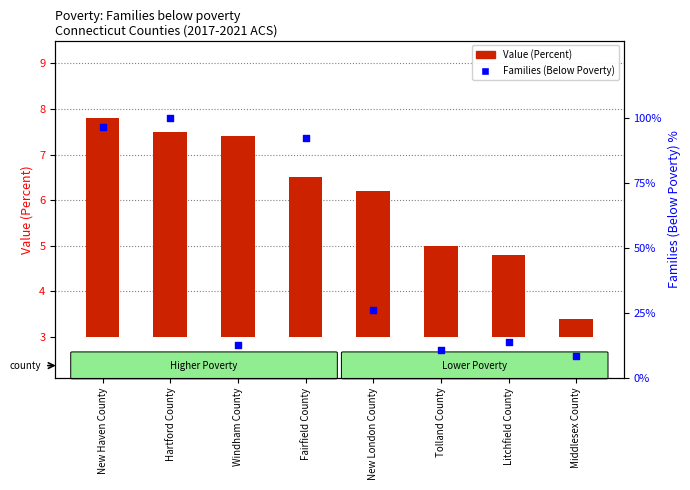

Which series contains the highest Y value?

Families (Below Poverty)